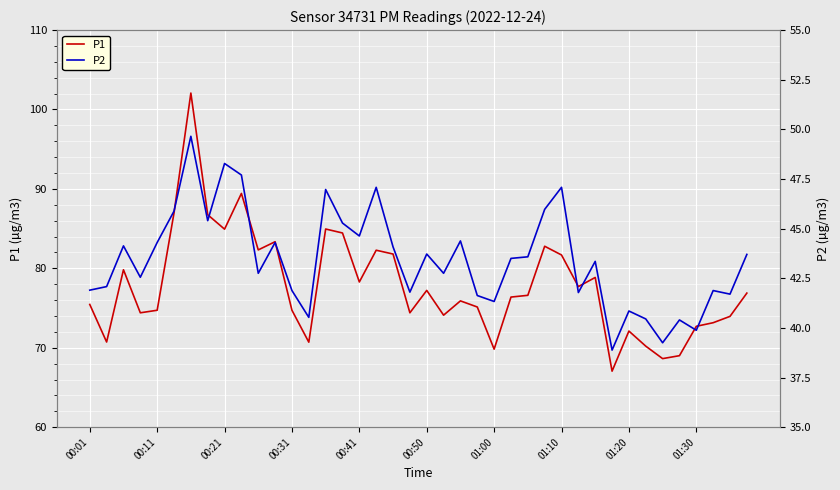

True or false: P1 and P2 cross at least once.

False